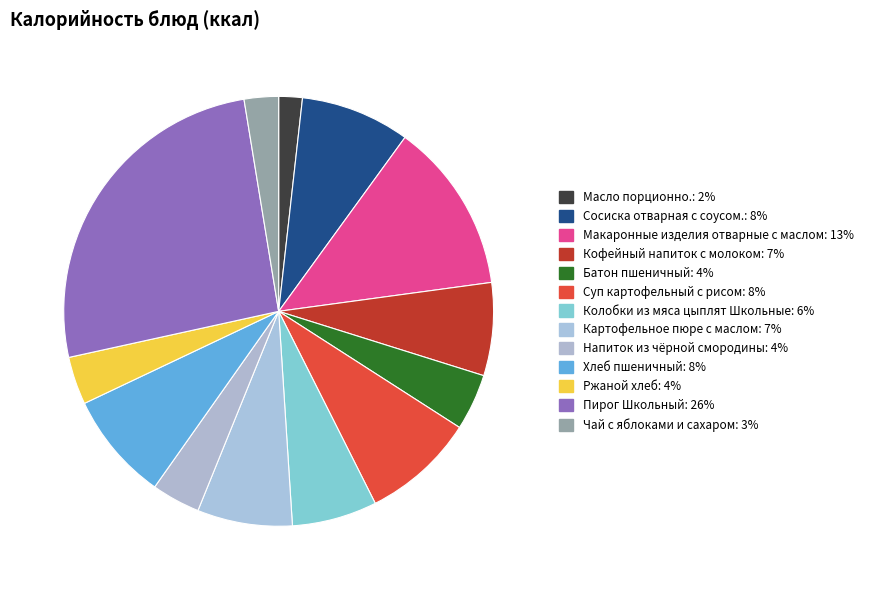

Which category has the smallest portion of the pie?

Масло порционно.